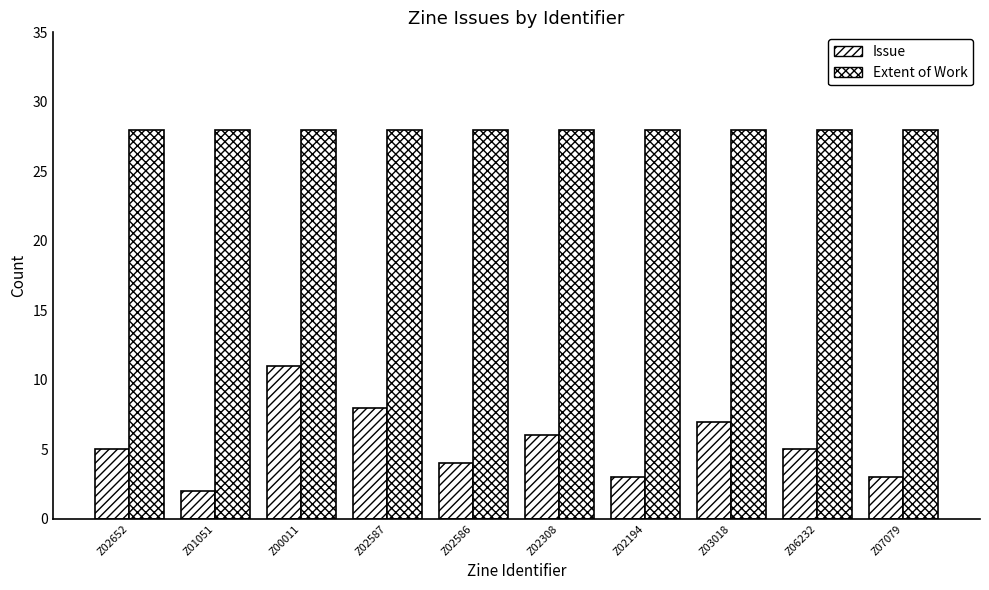

How many distinct data groups are displayed?

2